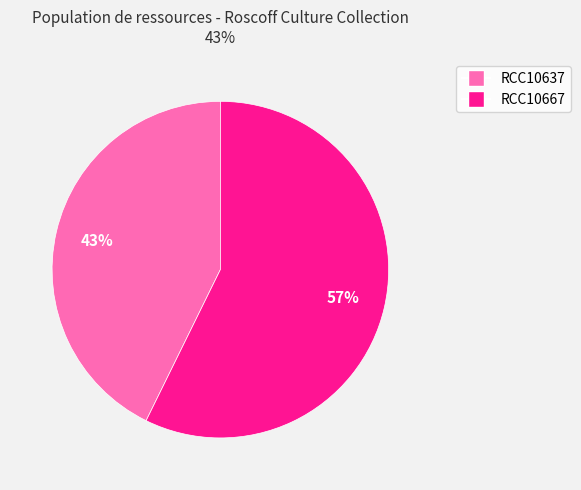

Count the number of slices in the pie.

2